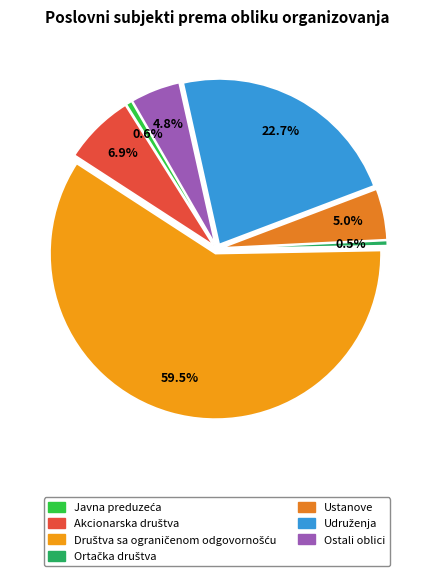

Which has a higher value, Akcionarska društva or Ustanove?

Akcionarska društva